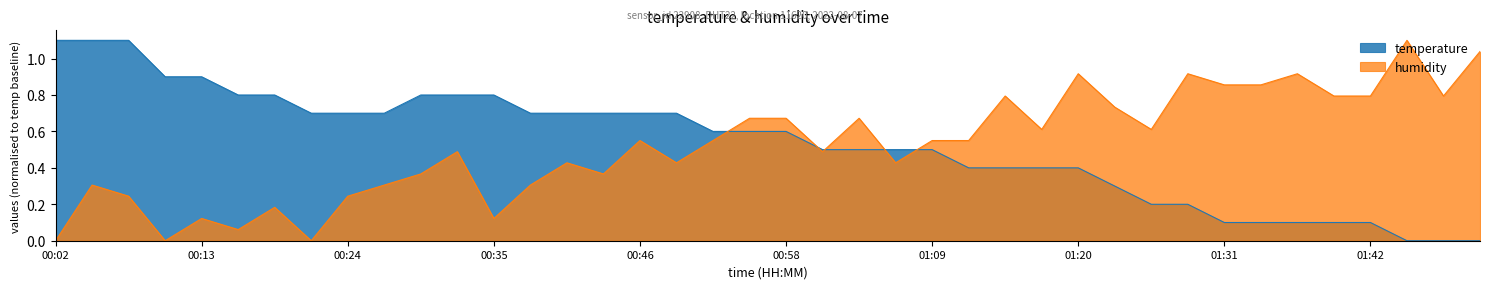

After their last crossing, which series has the higher values: temperature or humidity?

humidity